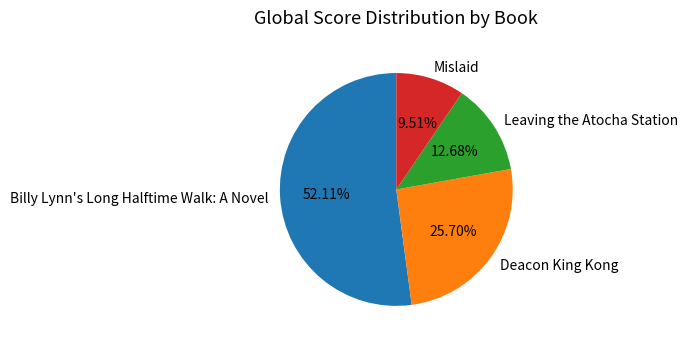

To the nearest percent, what is the difference between the Mislaid and Billy Lynn's Long Halftime Walk: A Novel slice percentages?

43%